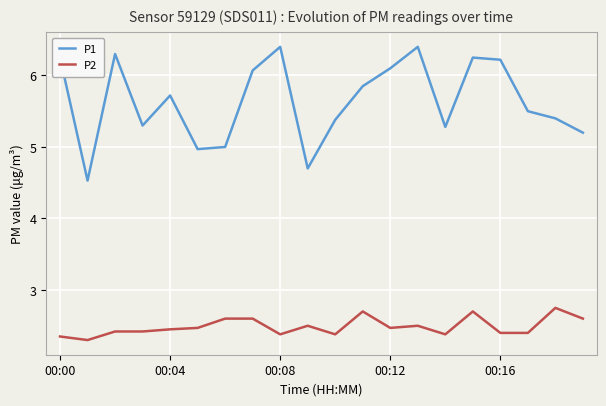

Which series has the largest range (max minus min)?

P1